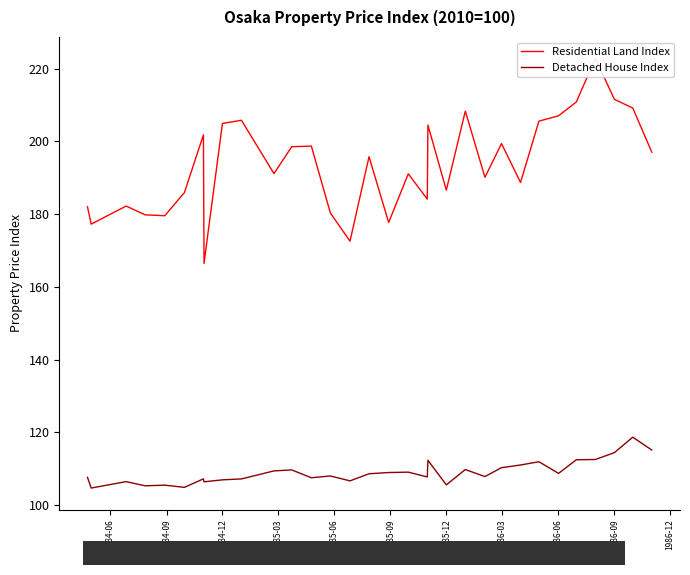

What are all the series names shown in the legend?

Residential Land Index, Detached House Index